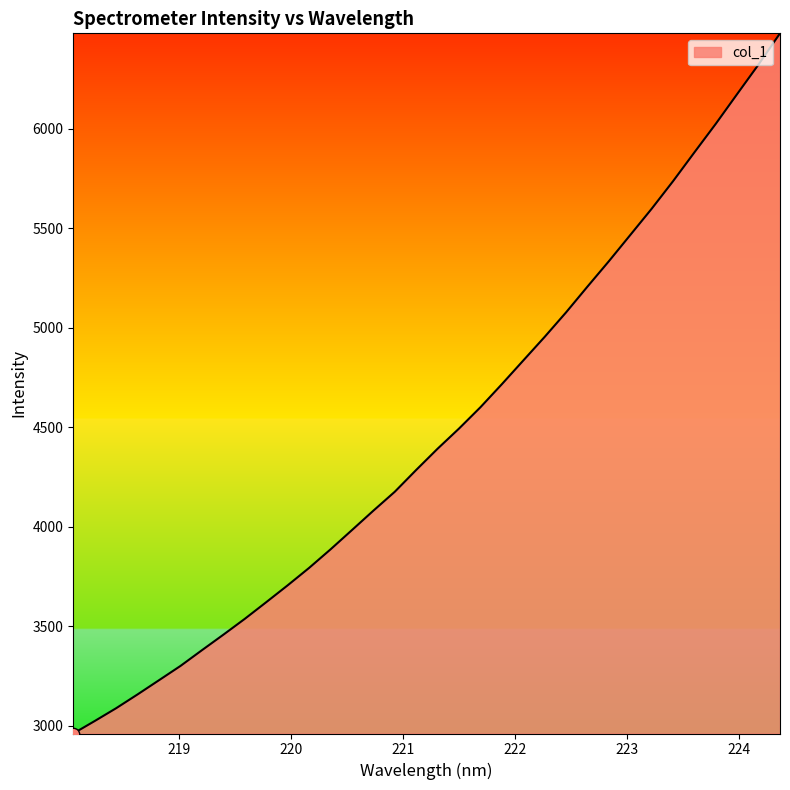

What is the minimum value shown in the chart?

2962.1